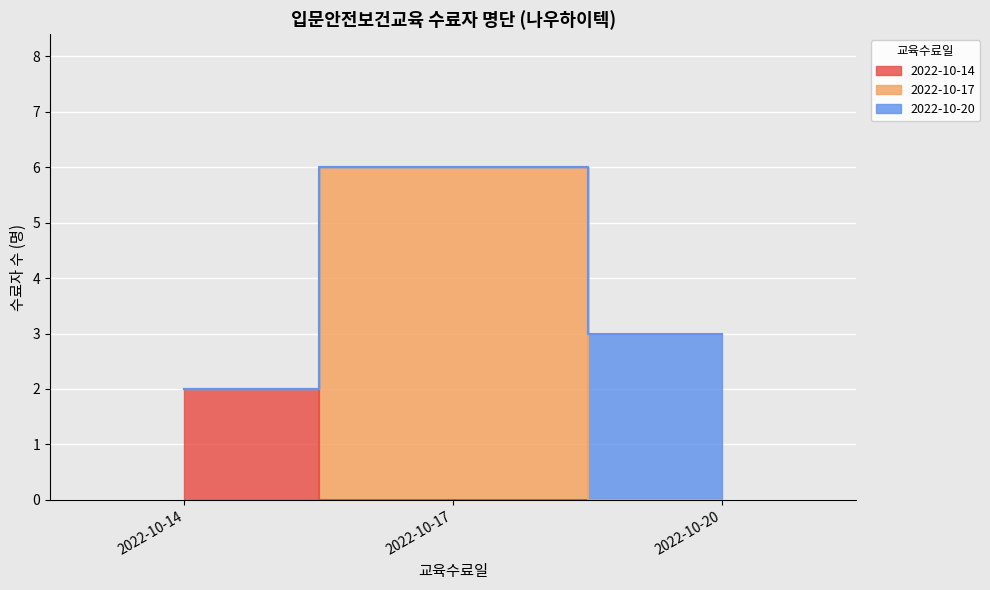

Reading left to right, list all the values displayed in this chart.

2	6	3